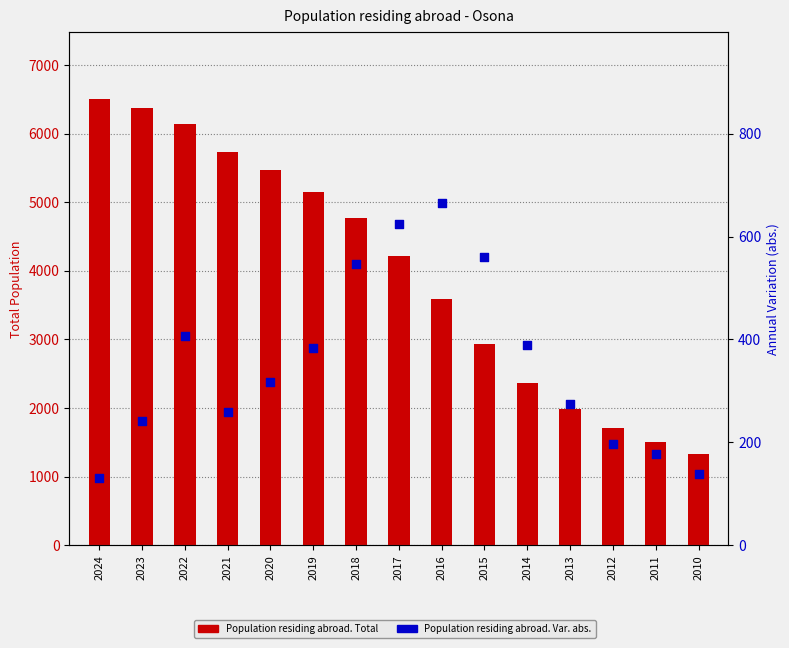

What is the total value across all series at 2010?

1467